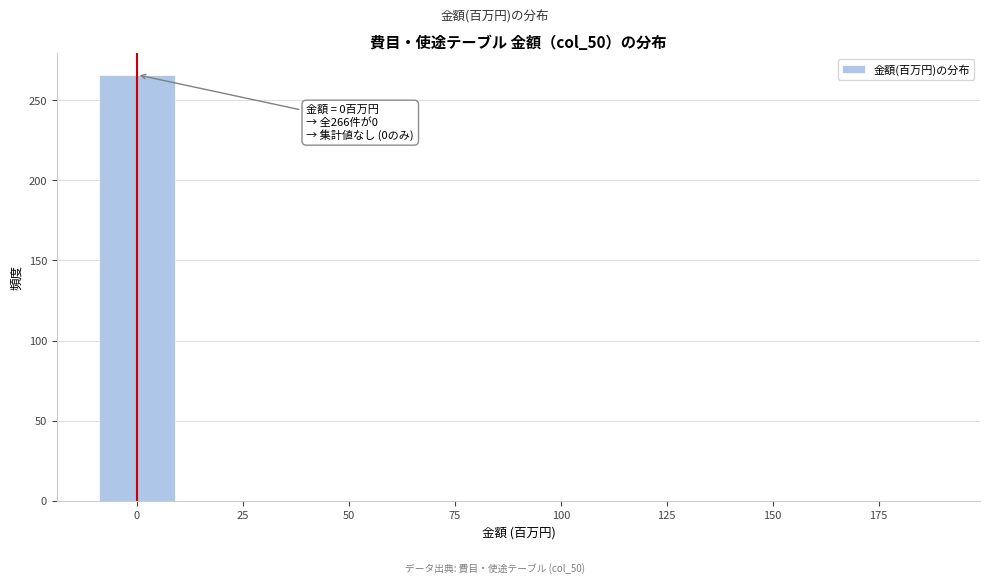

Read against the x-axis, roughly where is the centre of the tallest bar?

0